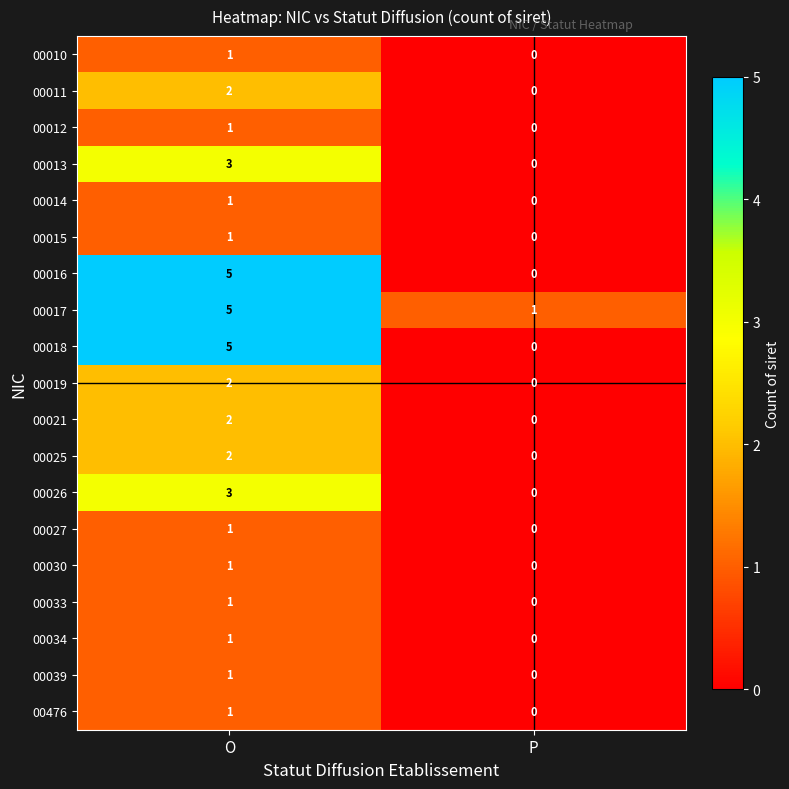

What is the total value across all series at O?

39